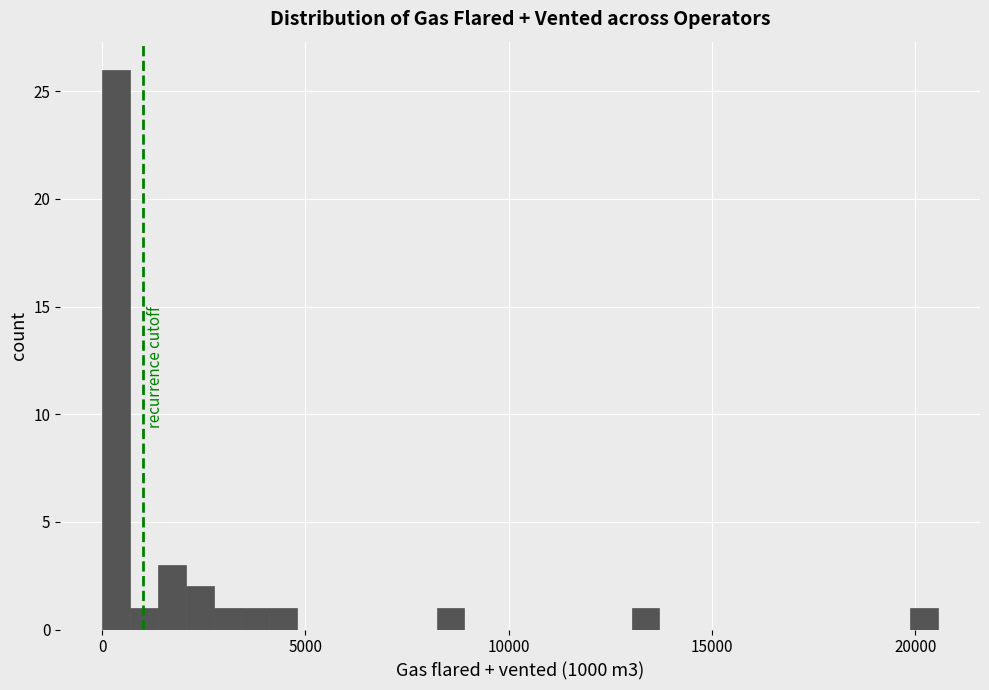

Around what value on the x-axis is the tallest bar? Give the approximate position of its centre, as read against the axis.

500